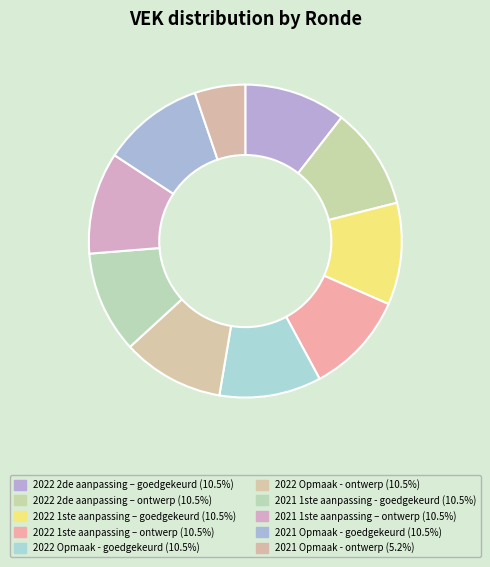

Which slice is the largest?

2022 2de aanpassing – goedgekeurd